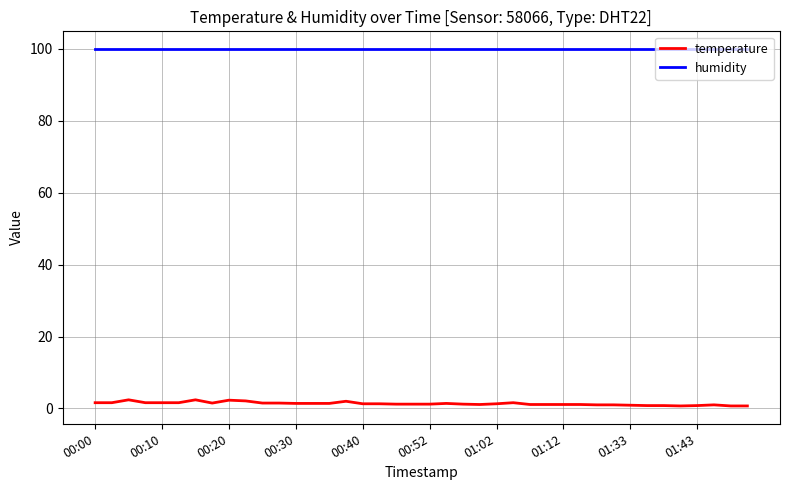

True or false: humidity and temperature cross at least once.

False